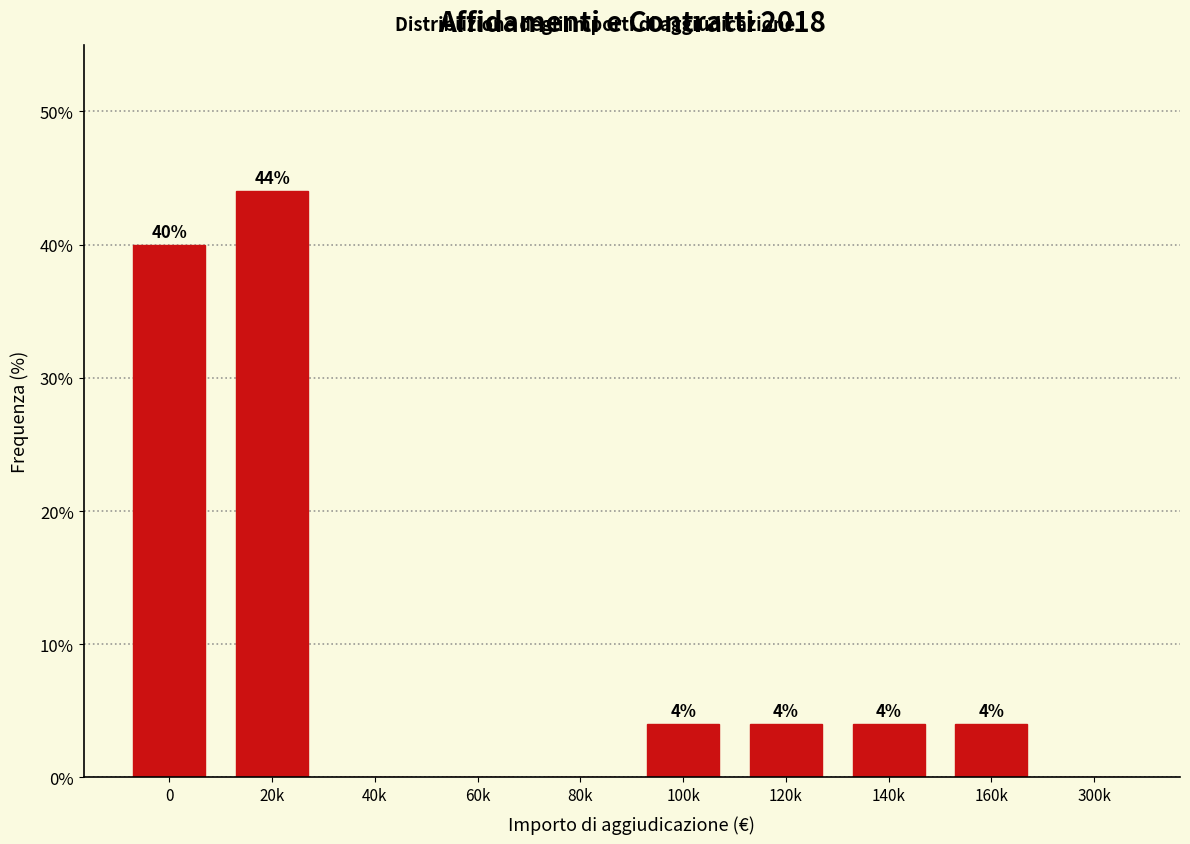

Reading right to left, list all the values displayed in this chart.

300k=0	160k=4	140k=4	120k=4	100k=4	80k=0	60k=0	40k=0	20k=44	0=40